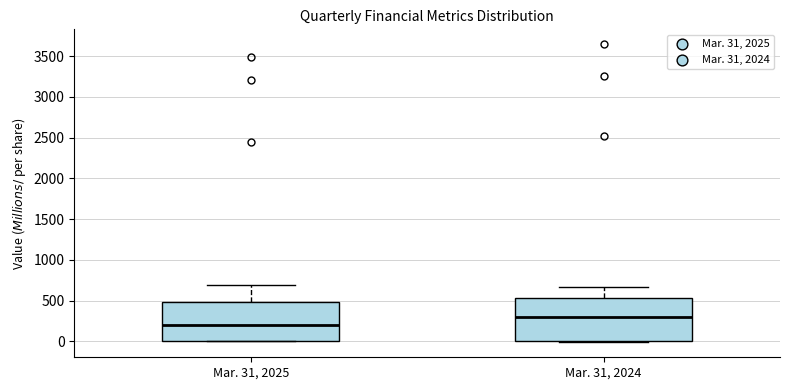

Which box has the lowest median line?

Mar. 31, 2025